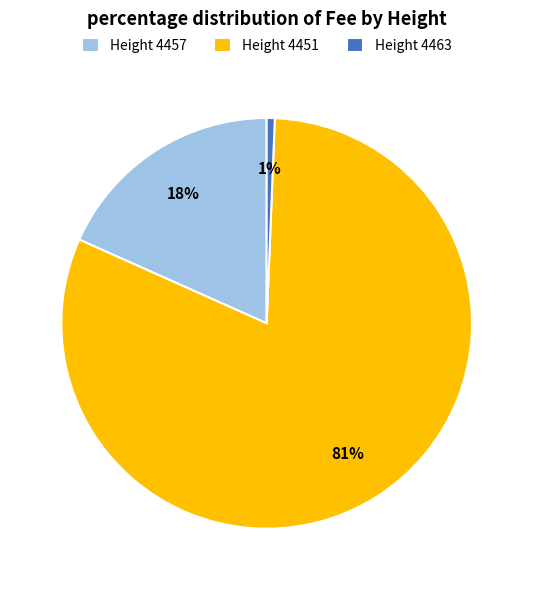

Between Height 4457 and Height 4451, which is larger?

Height 4451